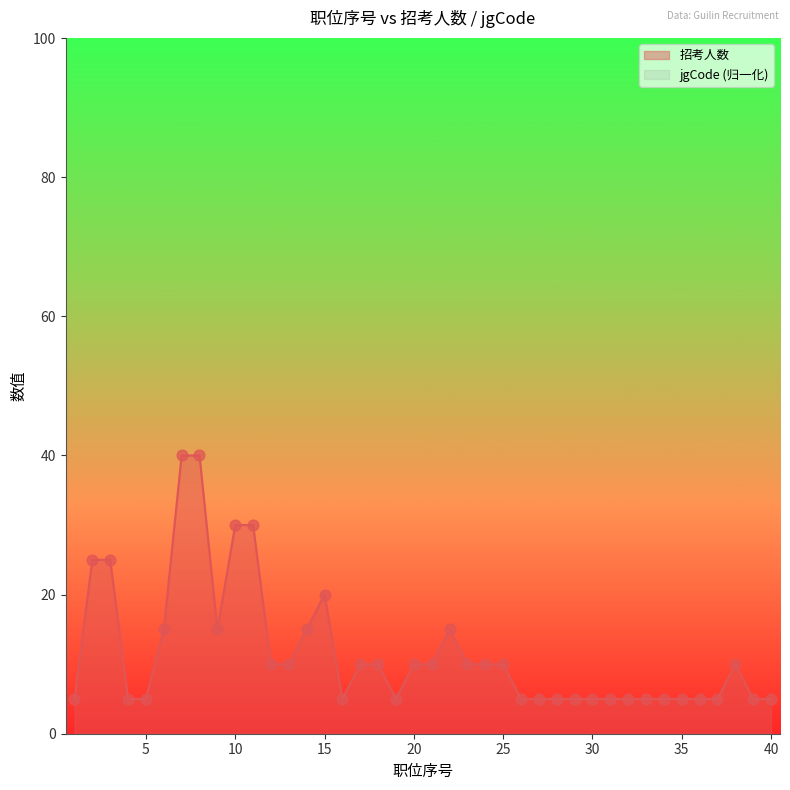

What is the ratio of the value at 33 to the value at 25?

0.5